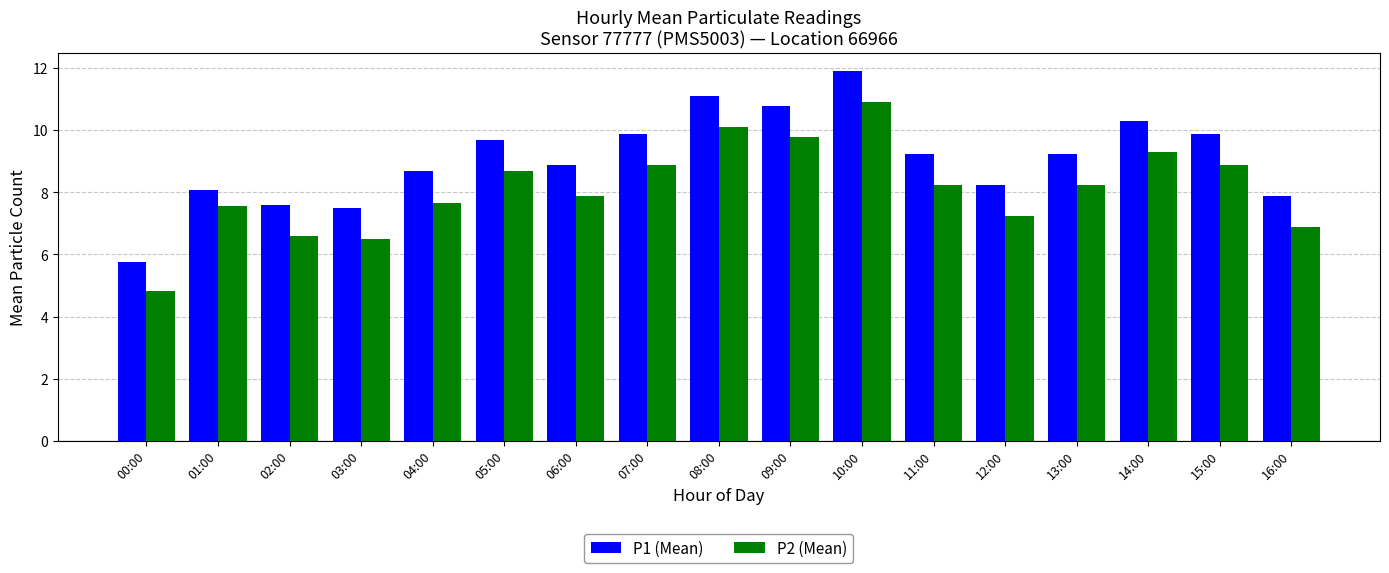

What is the difference between the P2 (Mean) values at 02:00 and 13:00?

1.6